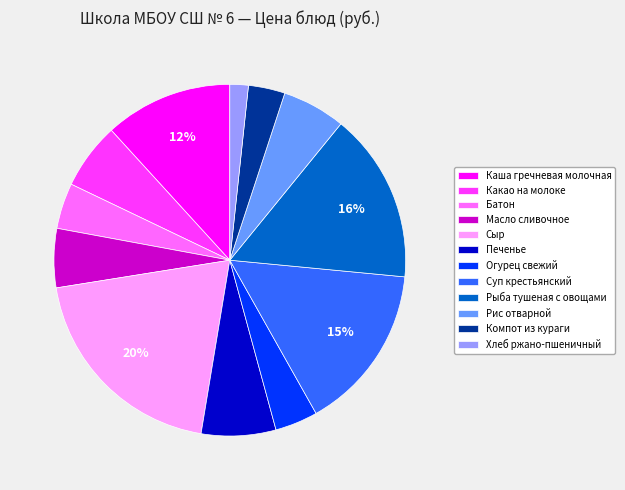

What percentage is the Хлеб ржано-пшеничный slice, to the nearest percent?

2%